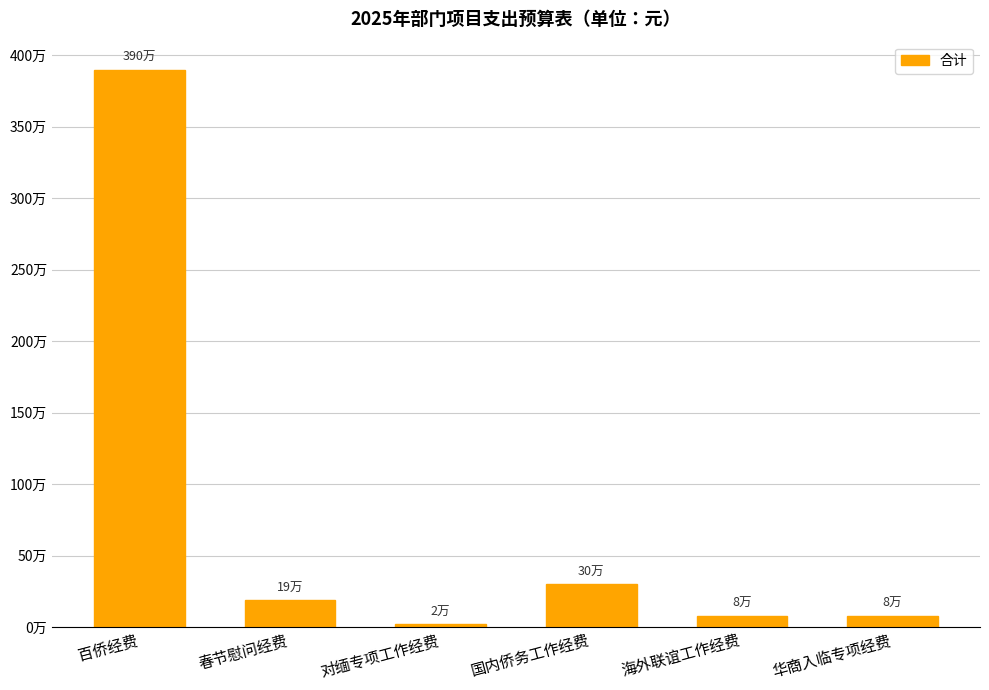

What is the average value?

761667